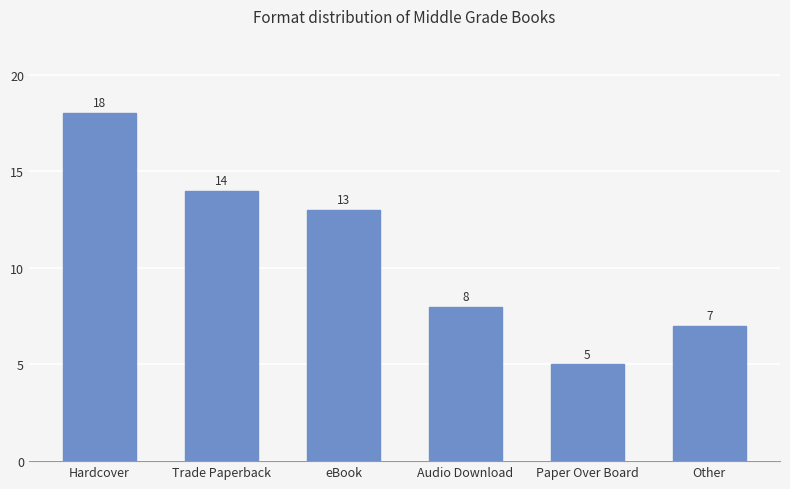

What is the change in value from Hardcover to Other?

-11